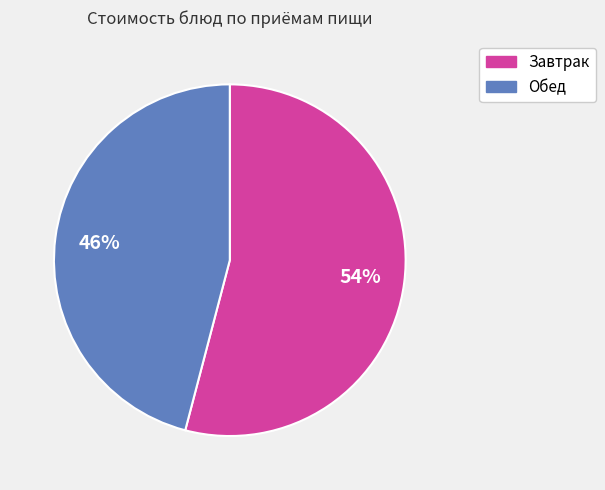

Does any single category account for the majority?

Yes